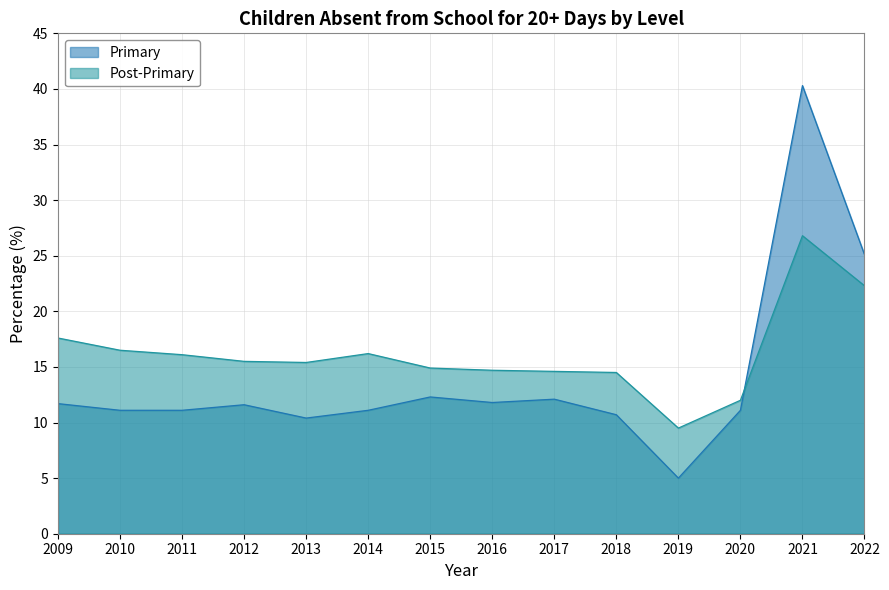

Which series has the widest spread of values?

Primary